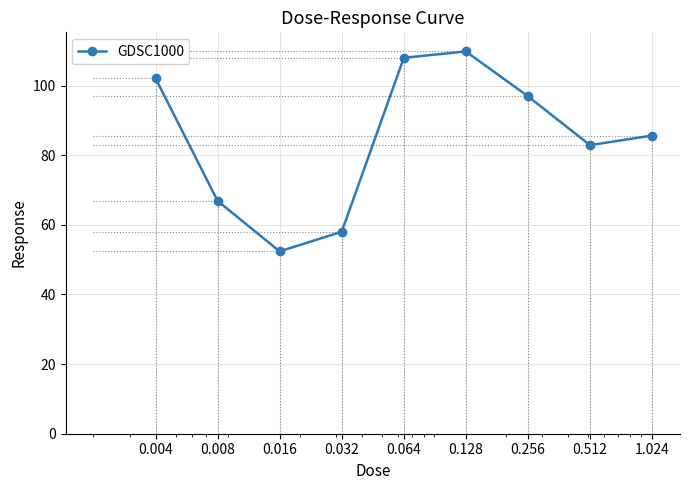

What is the minimum value shown in the chart?

52.4